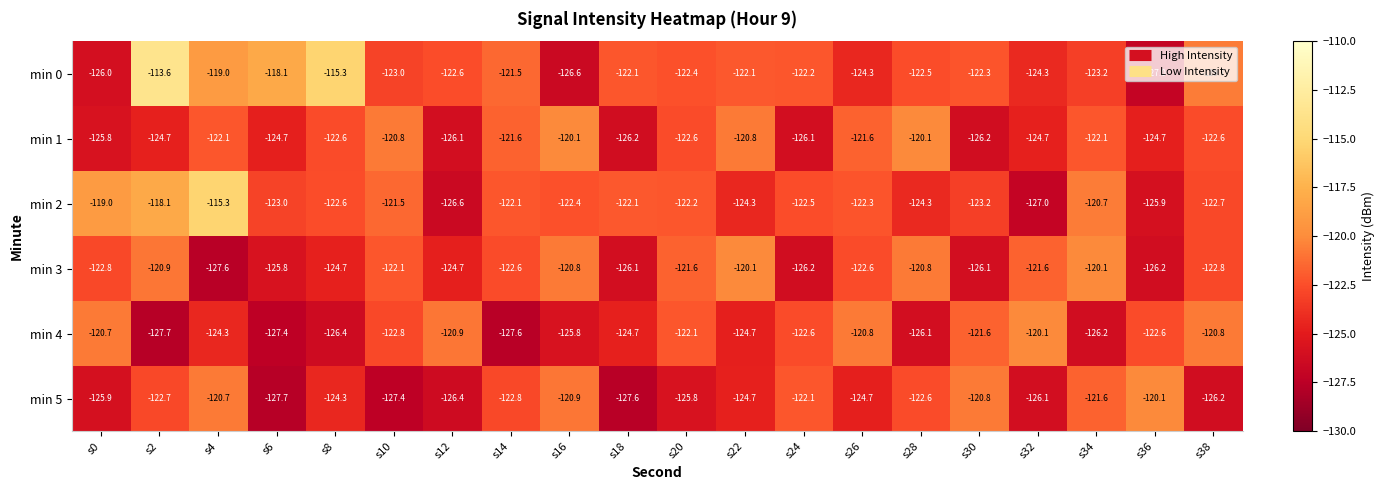

At s32, list the series in order from largest to smallest.

min 4, min 3, min 0, min 1, min 5, min 2